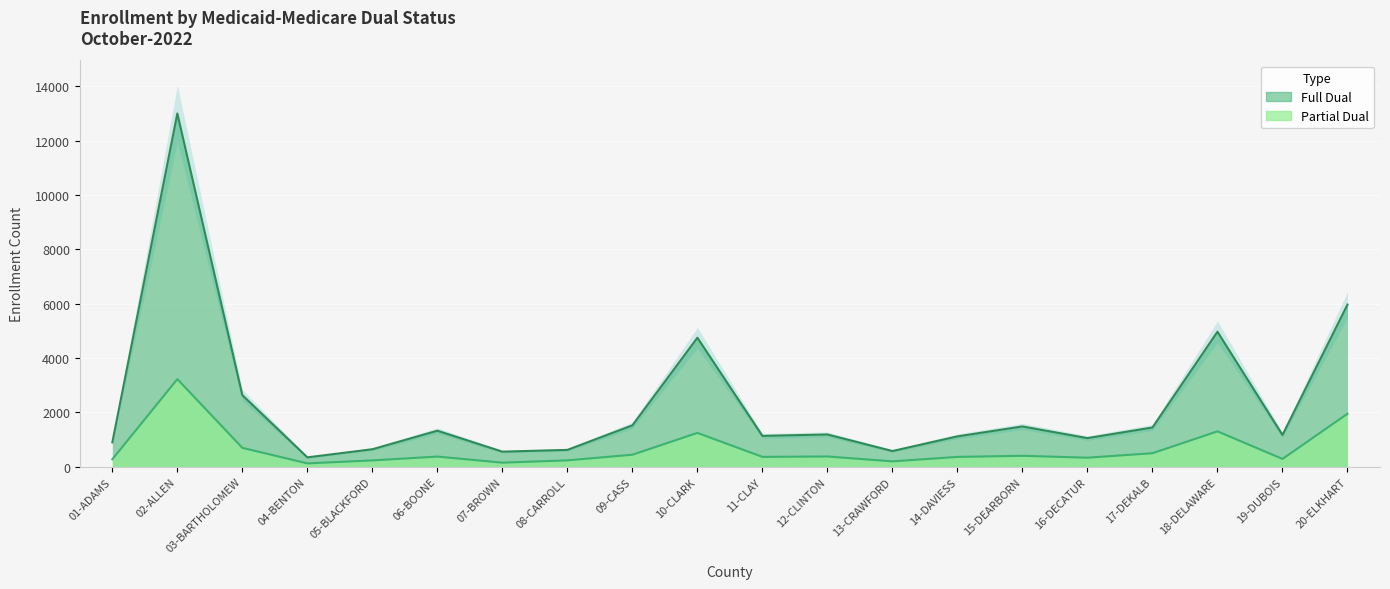

At which label is Partial Dual closest to 1675?

20-ELKHART